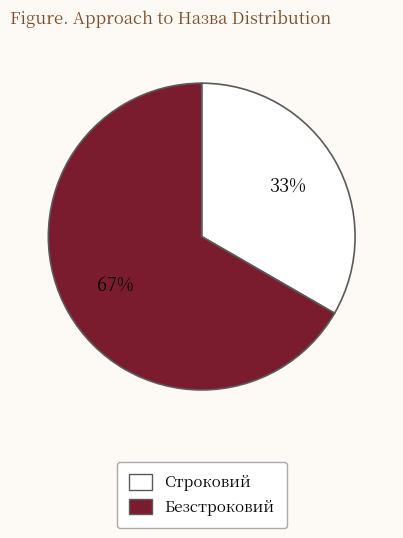

Which slice is the largest?

Безстроковий